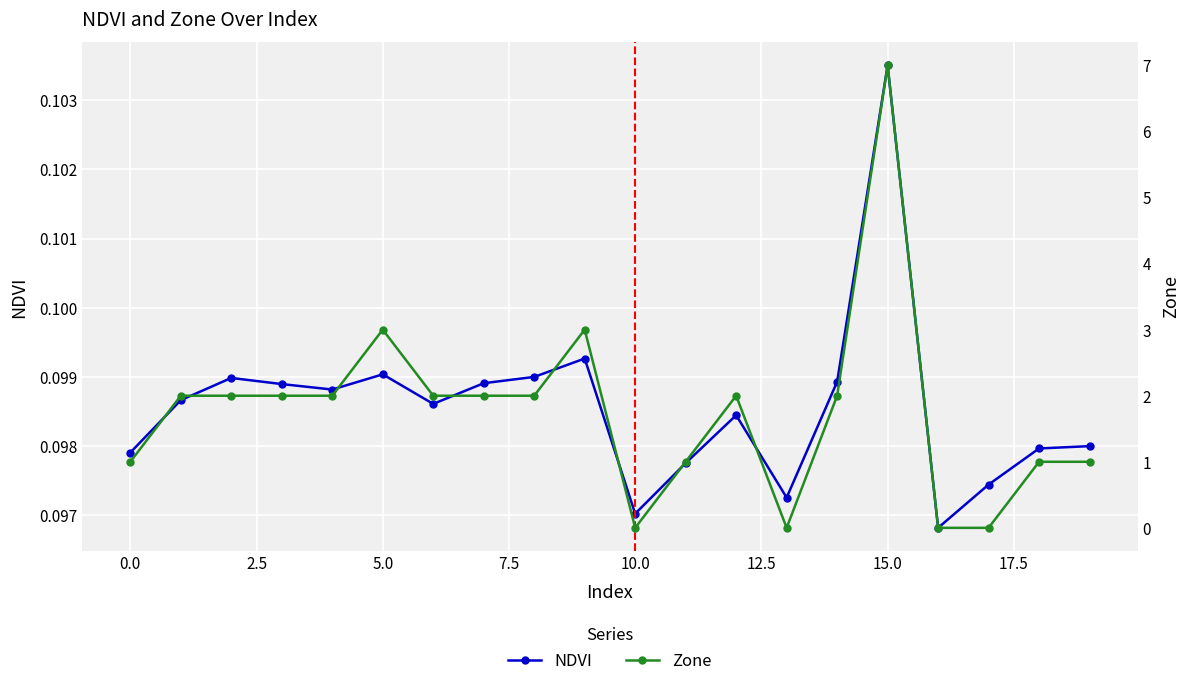

Which series ends up on top after the final intersection of NDVI and Zone?

Zone